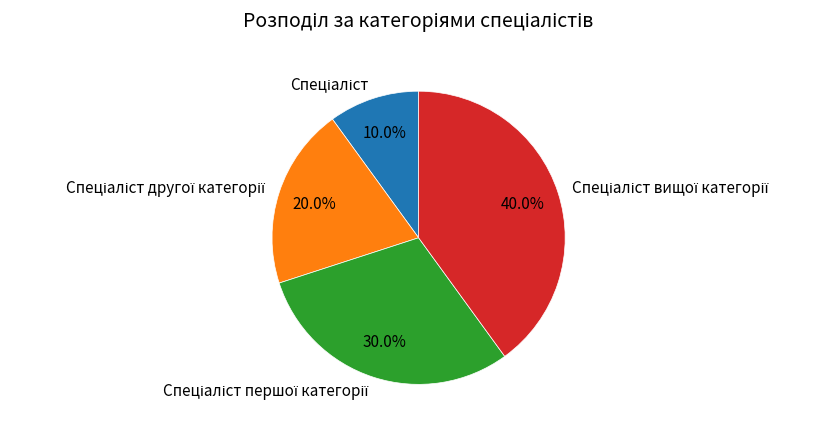

Does any single category account for the majority?

No